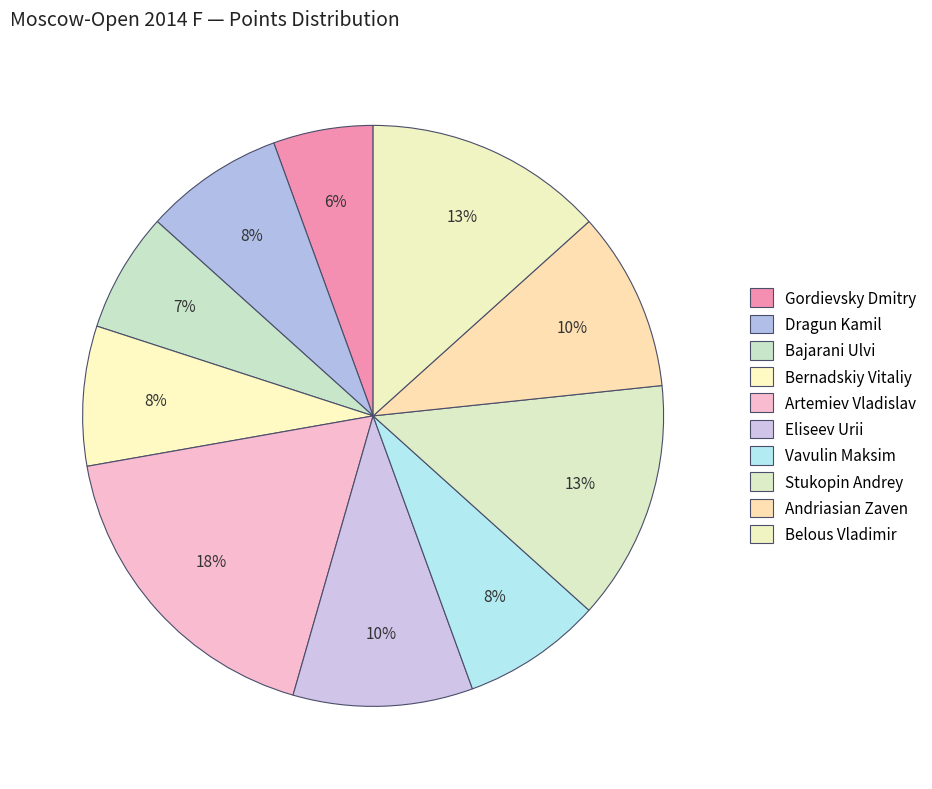

Is there any slice that represents more than half of the pie?

No